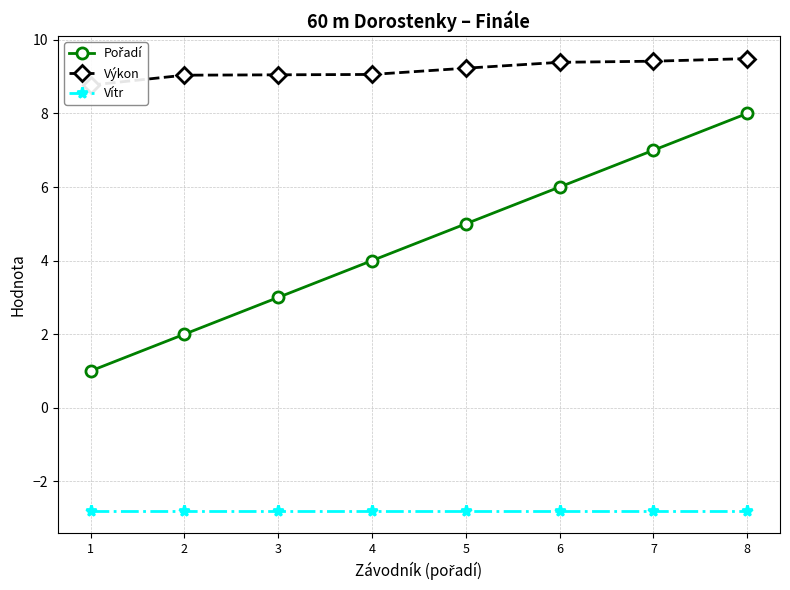

What is the value of the Výkon point at the 8th from the left?

9.5